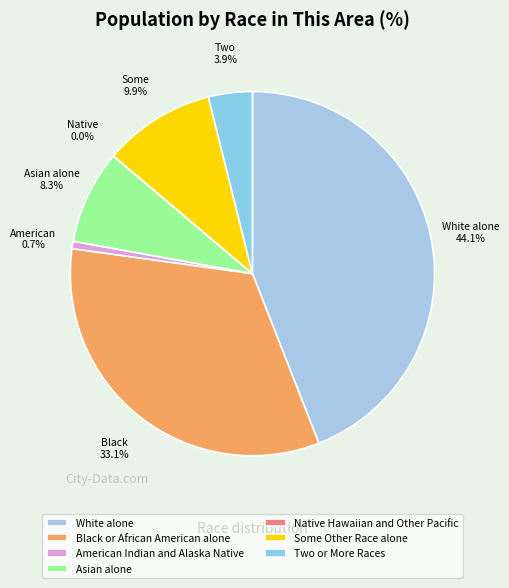

What is the smallest slice in the pie chart?

Native Hawaiian and Other Pacific